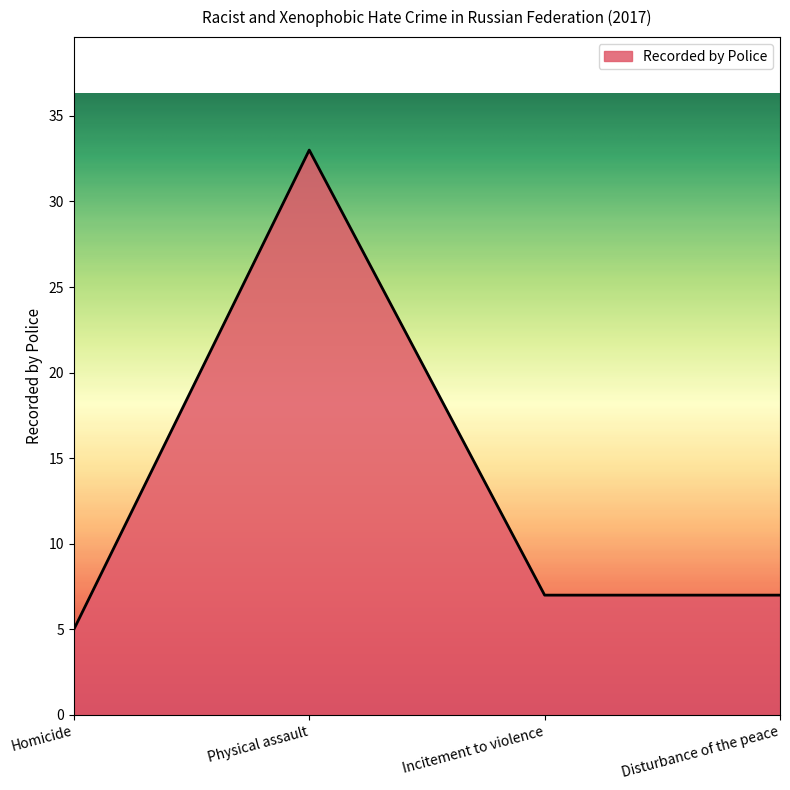

What is the sum of the values at Physical assault and Homicide?

38